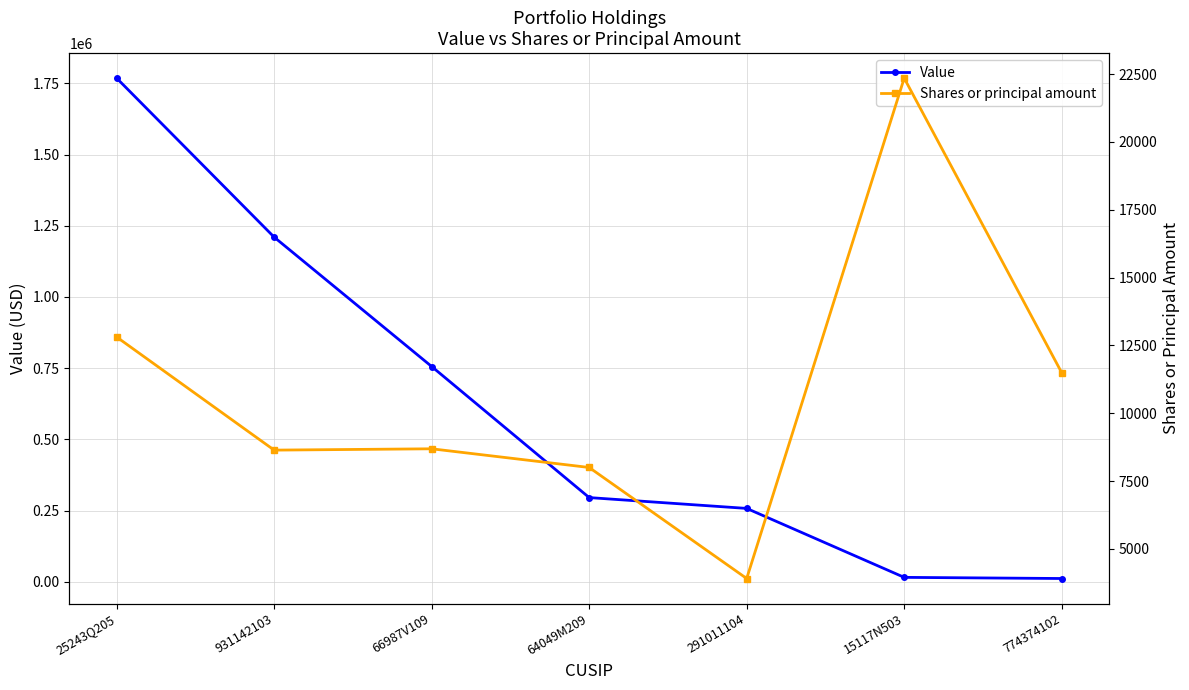

Where does the Shares or principal amount series first go above 8689?

25243Q205